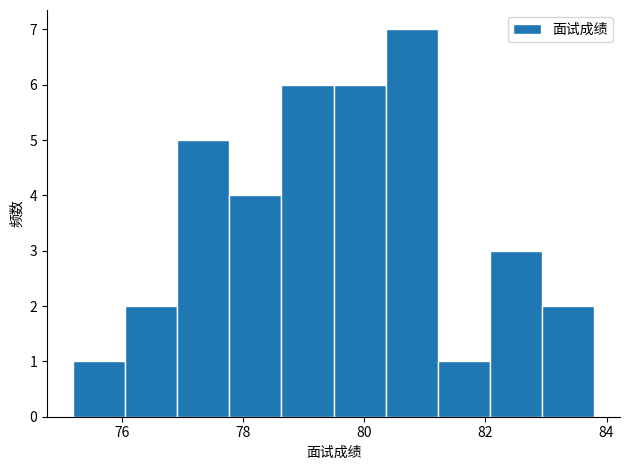

What is the height of the bar covering 77.8 to 78.6 on the x-axis? Neither the bar edges nor the heights are printed on the chart, so give them approximately, as read against the axes.

4